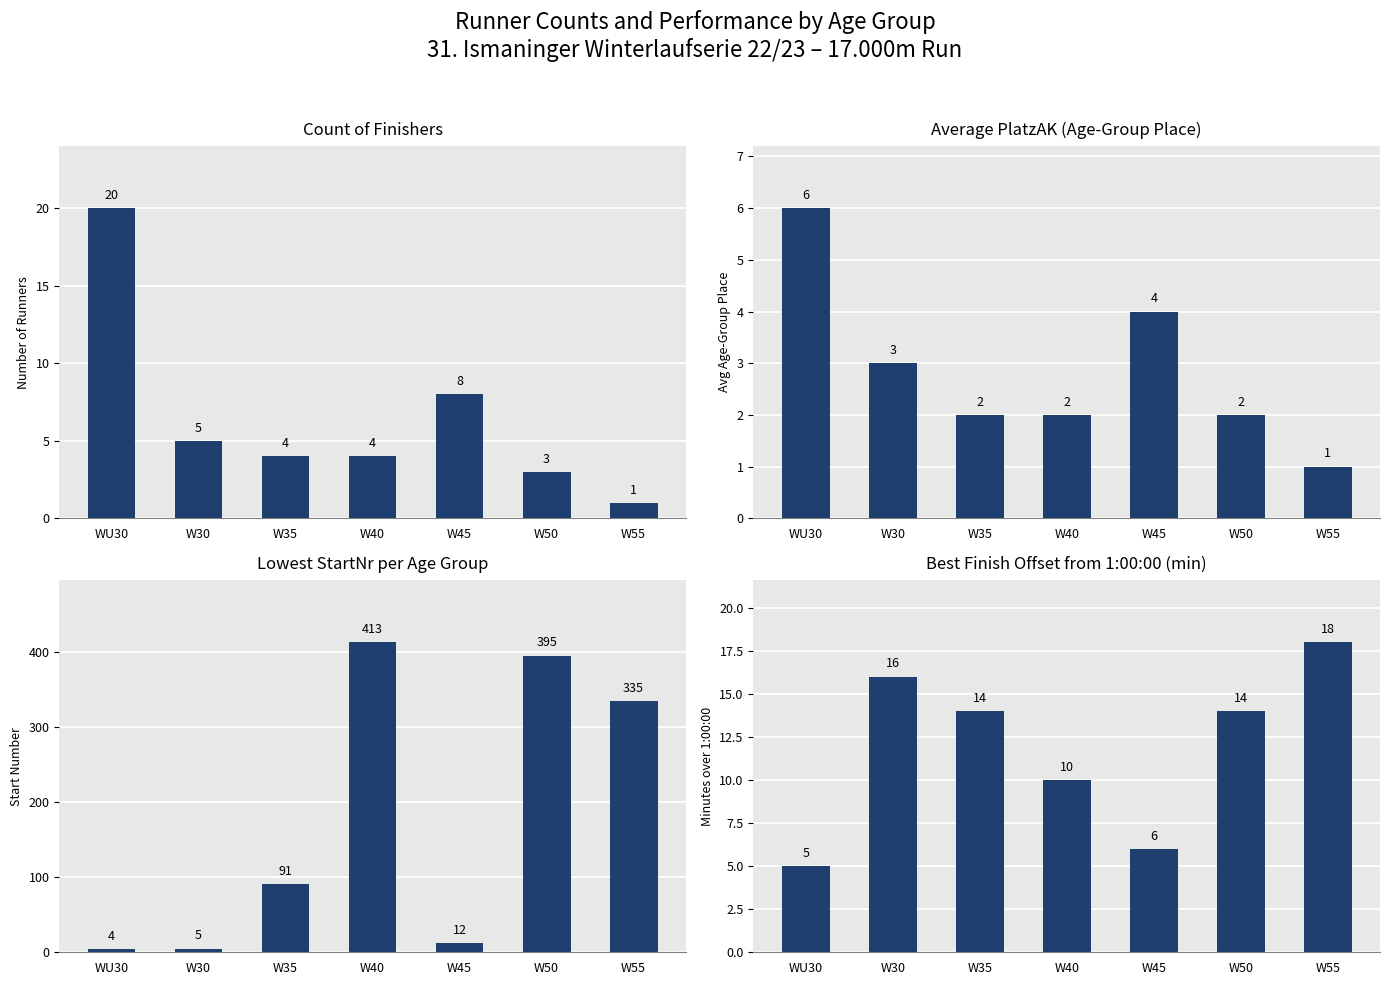

At which category does the chart reach its minimum across all series?

W55